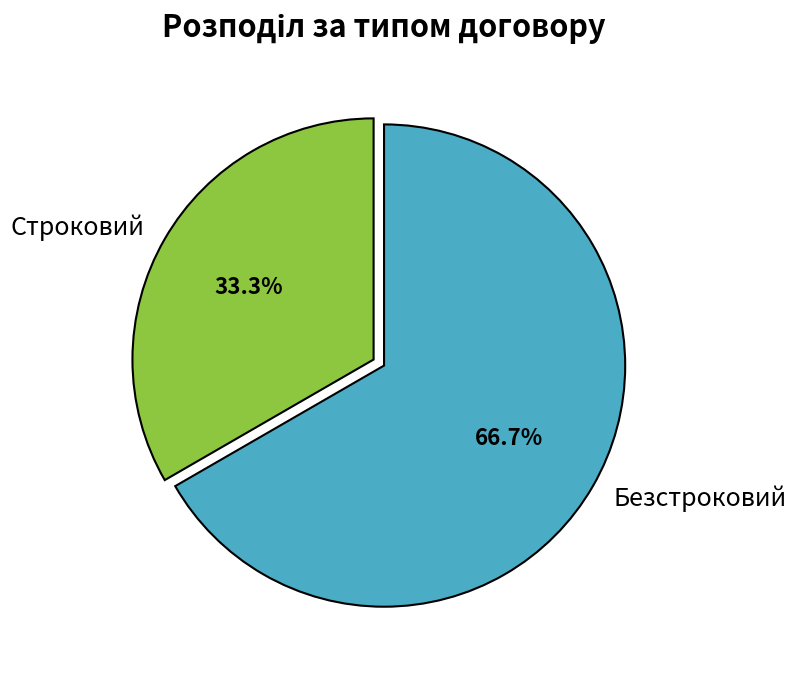

Is it true that Строковий is 33% of the pie?

True